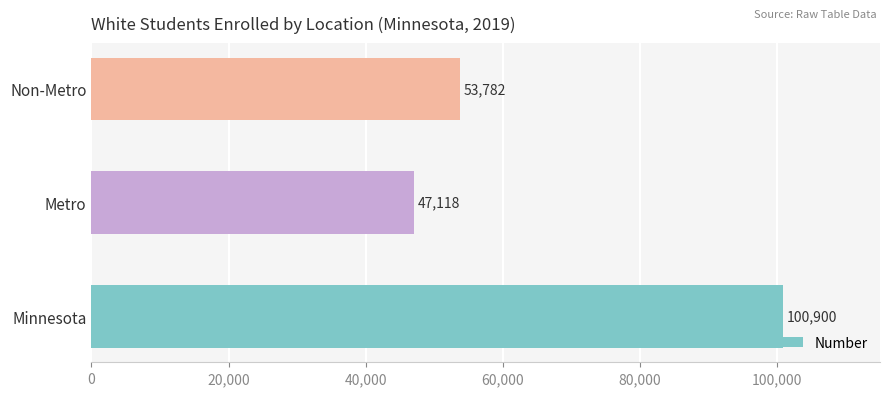

Rank the categories by value from lowest to highest.

Metro, Non-Metro, Minnesota